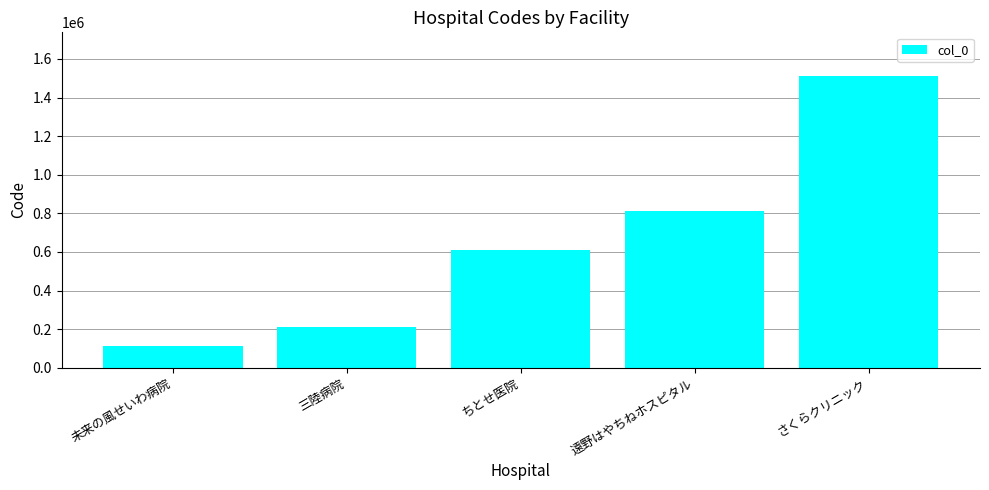

The chart shows a value of 874851 at ちとせ医院. True or false?

False